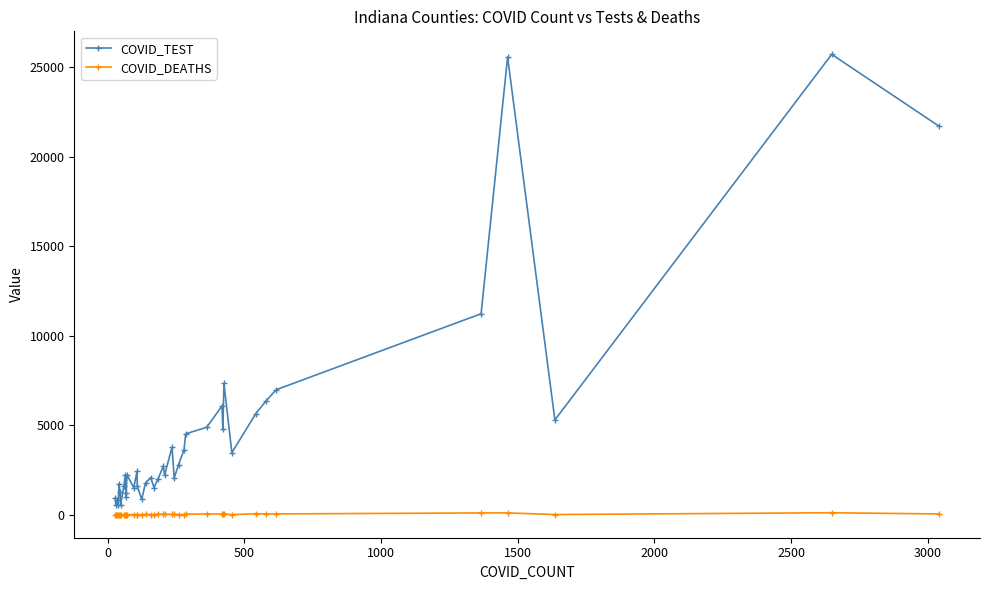

Rank the series by their maximum value, from highest to lowest.

COVID_TEST, COVID_DEATHS